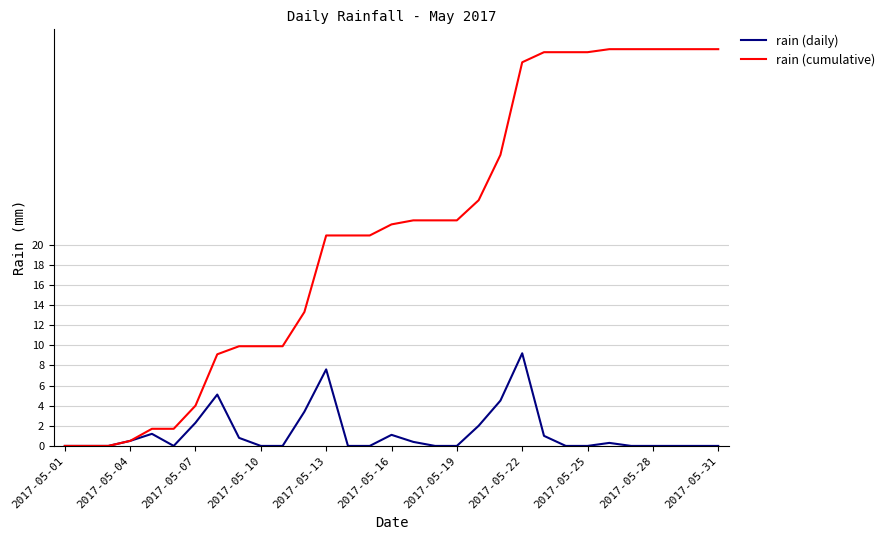

What is the maximum value for rain (daily)?

9.2